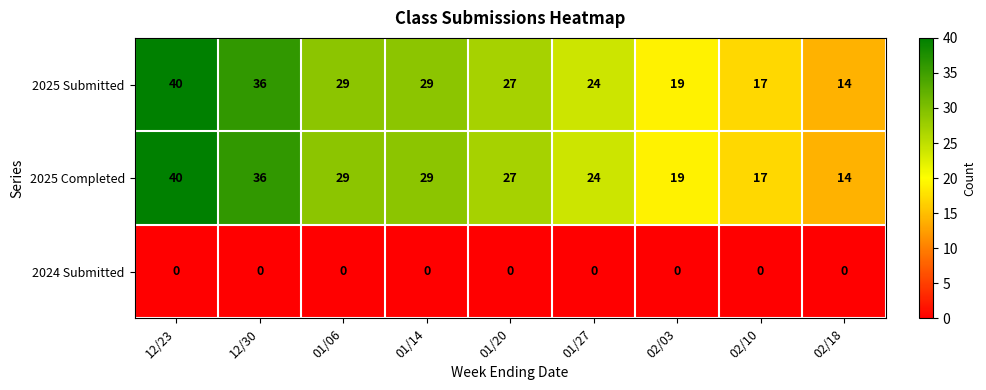

True or false: 2025 Completed has a value of 24 at 01/27.

True